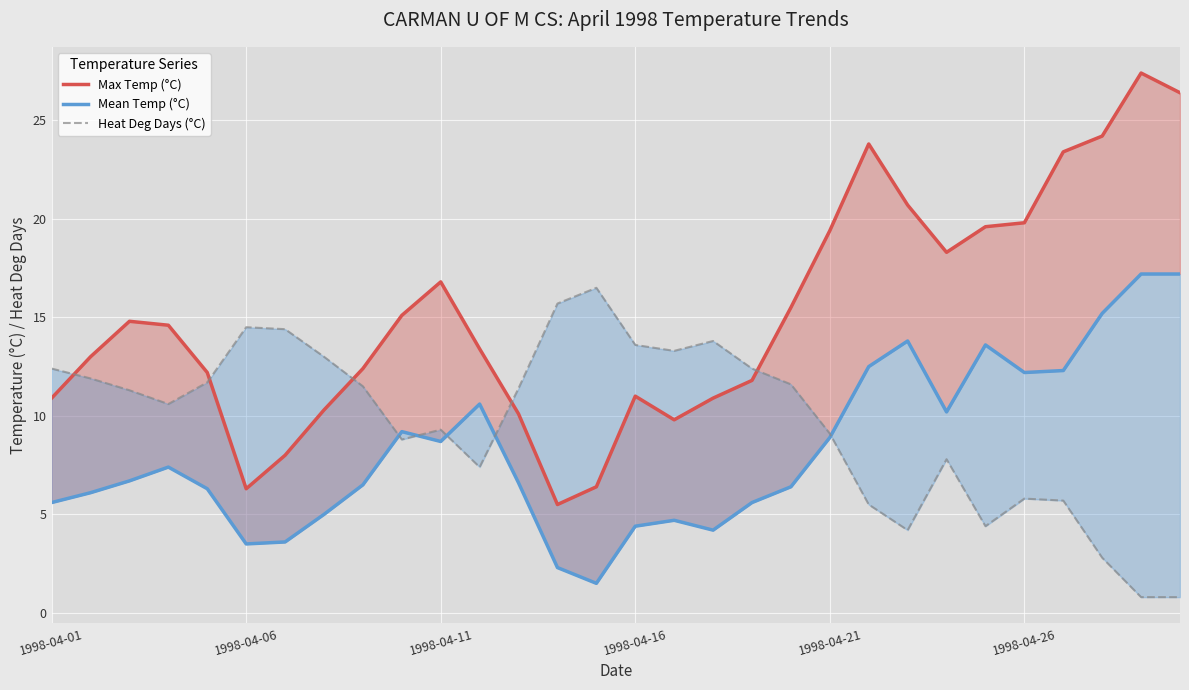

What are all the series names shown in the legend?

Max Temp (°C), Mean Temp (°C), Heat Deg Days (°C)